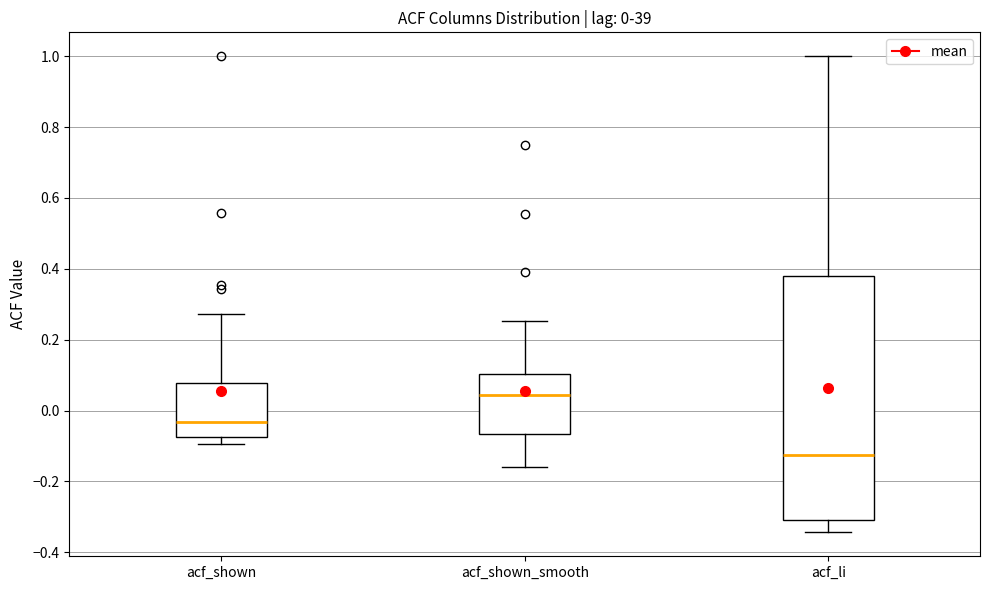

Comparing the boxes themselves (not the whiskers), which one is the tallest?

acf_li